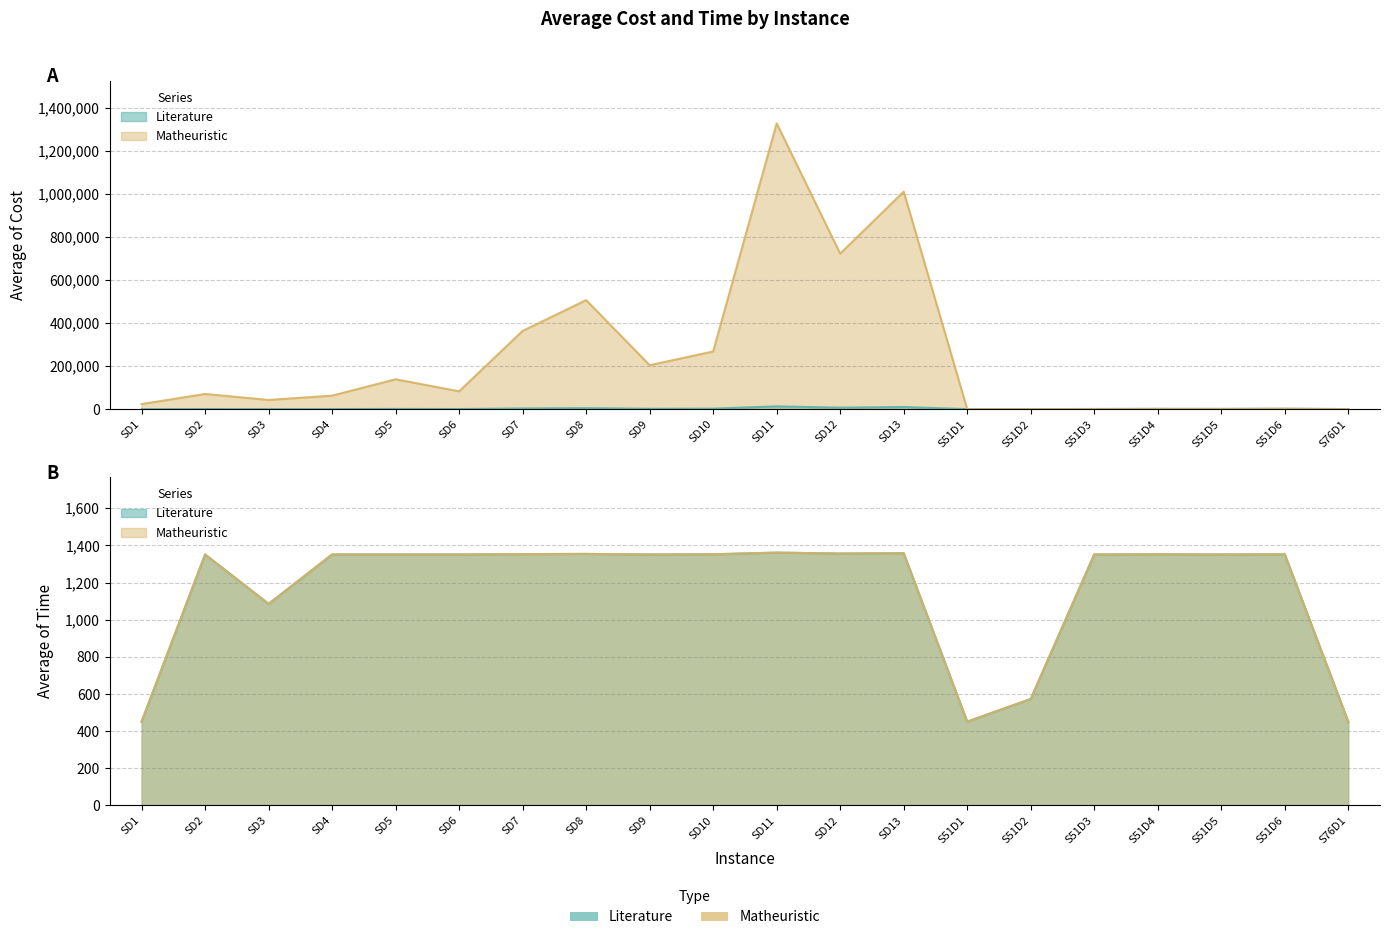

What is the difference between the Literature values at SD11 and SD8?

8212